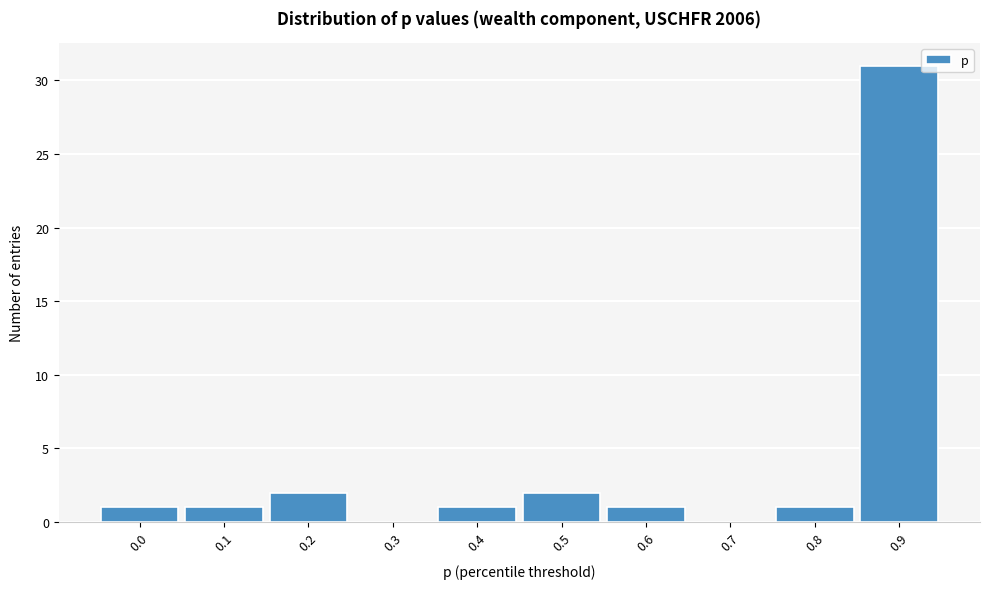

Reading left to right, what are all the values shown in this chart?

0.0=1	0.1=1	0.2=2	0.3=0	0.4=1	0.5=2	0.6=1	0.7=0	0.8=1	0.9=31